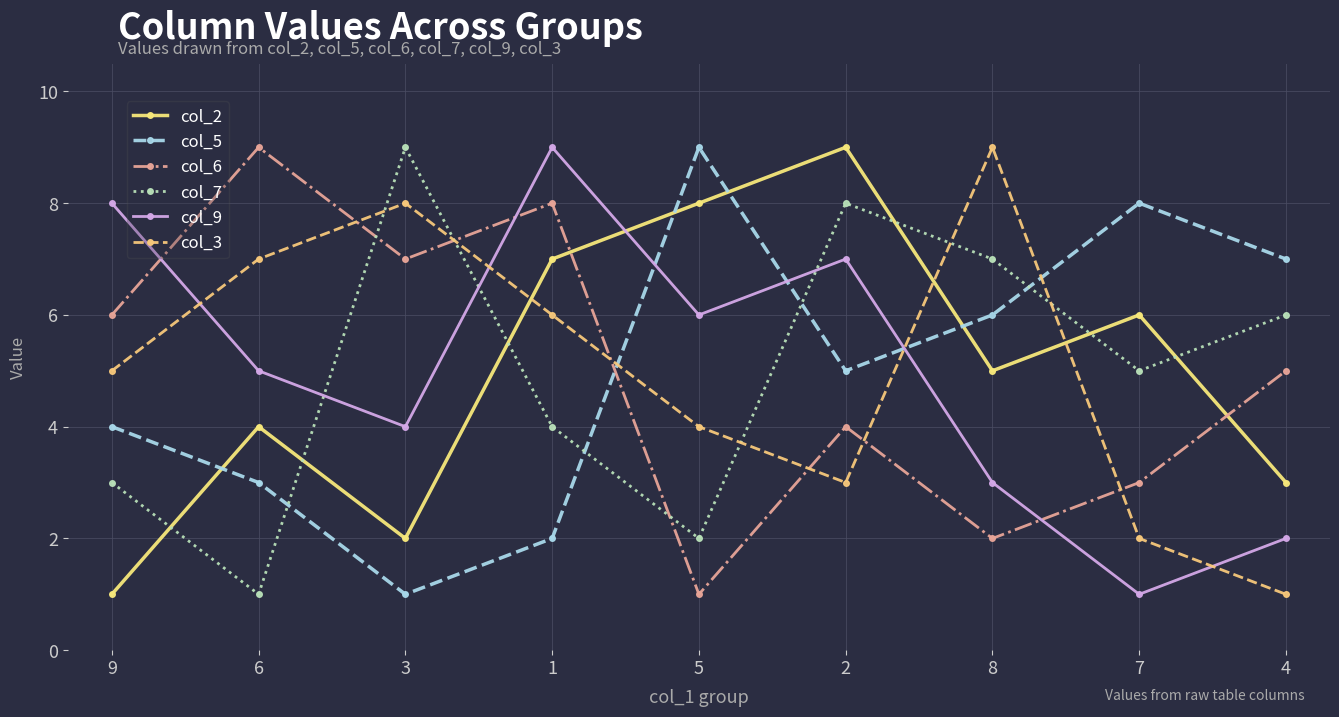

Is the value of col_3 at 4 greater than the value of col_9 at 1?

No